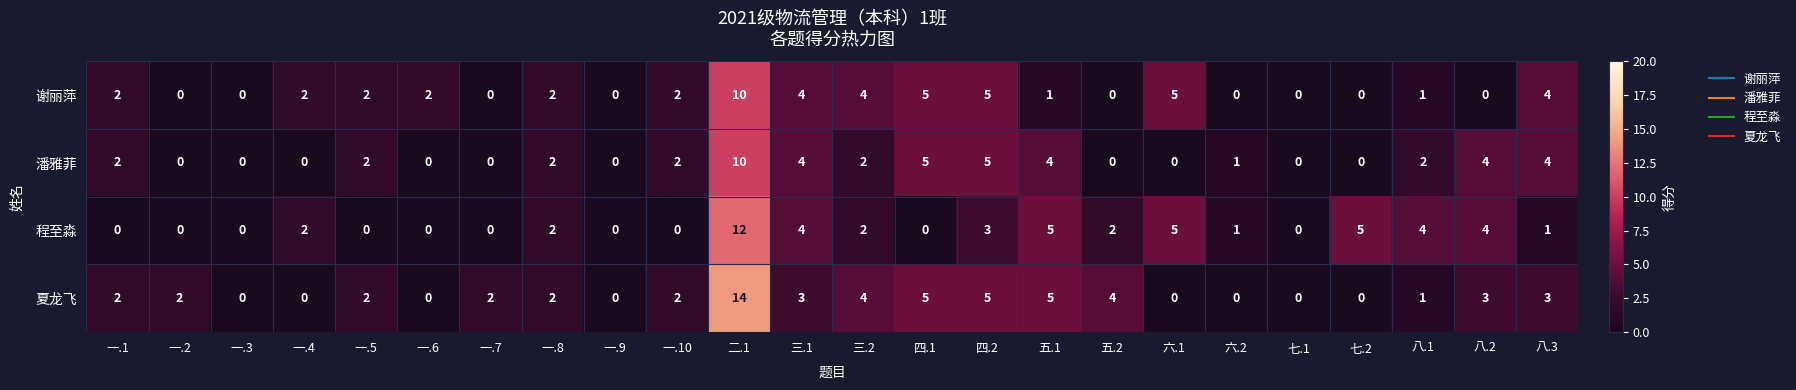

Which series changed the most between 一.7 and 六.2?

夏龙飞